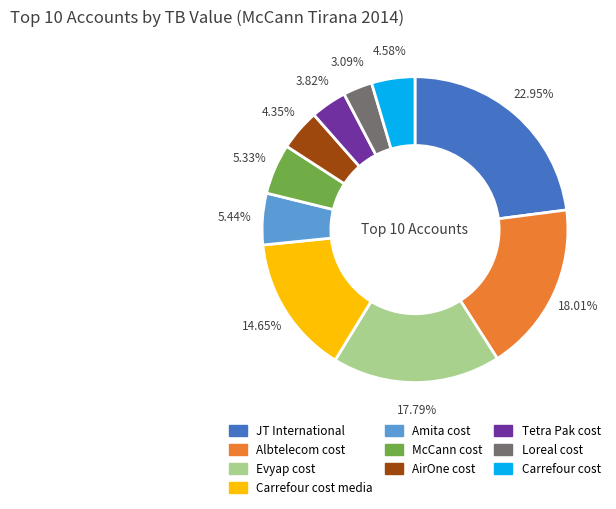

Is there a majority slice in this chart?

No